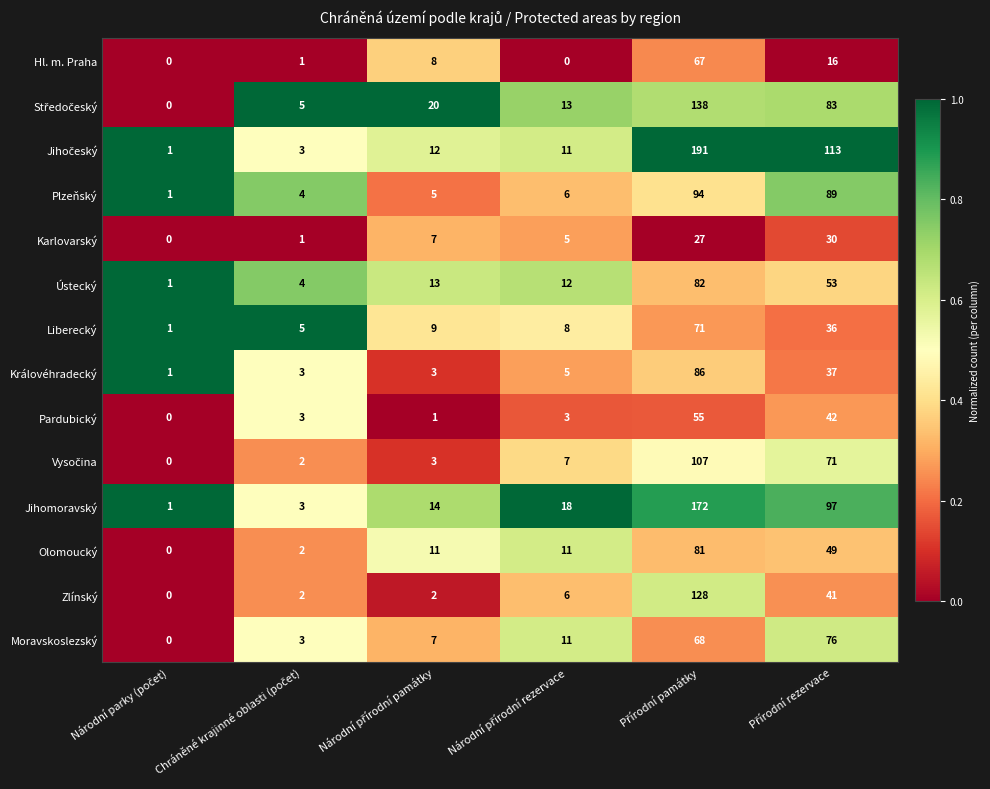

How many values in the Liberecký series are below 9?

3